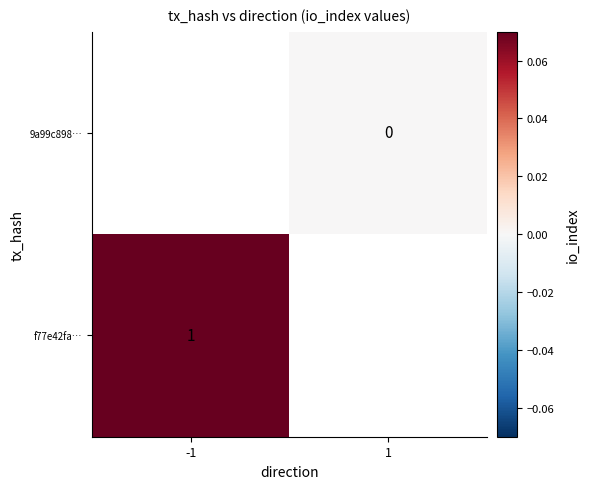

Is the value of 9a99c898… at 1 greater than the value of f77e42fa… at -1?

No